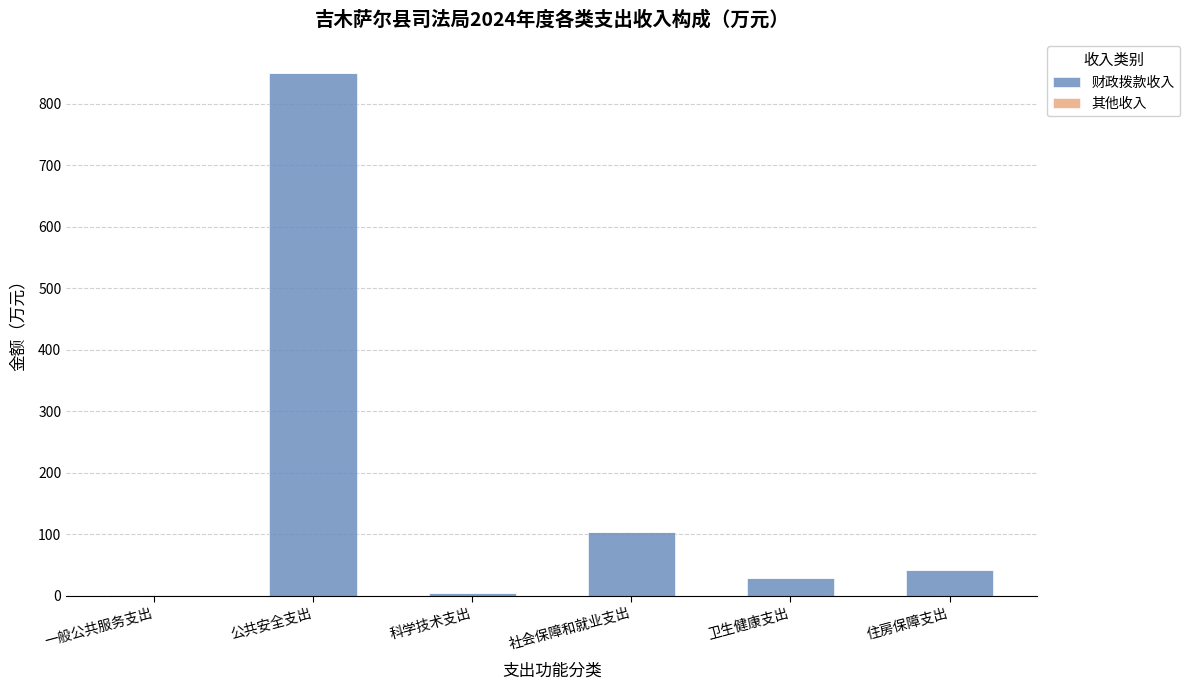

What is the total value across all series at 住房保障支出?

41.8